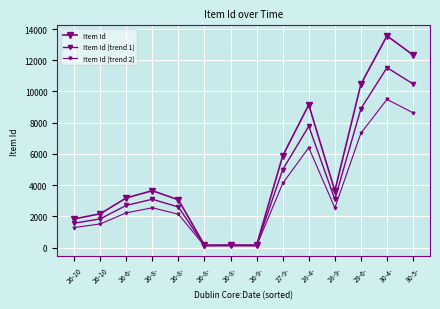

Does the chart have visible grid lines?

Yes